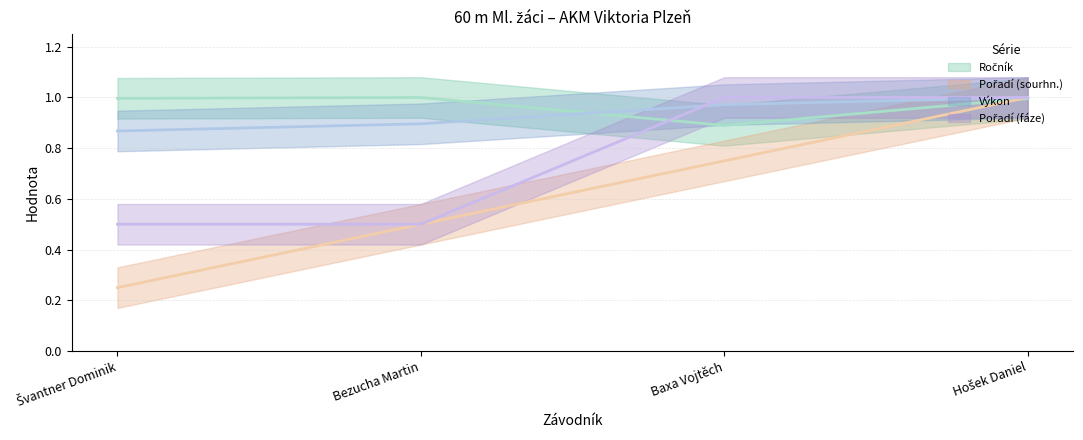

List the labels in order of Ročník (střed) value, largest first.

Bezucha Martin, Švantner Dominik, Hošek Daniel, Baxa Vojtěch